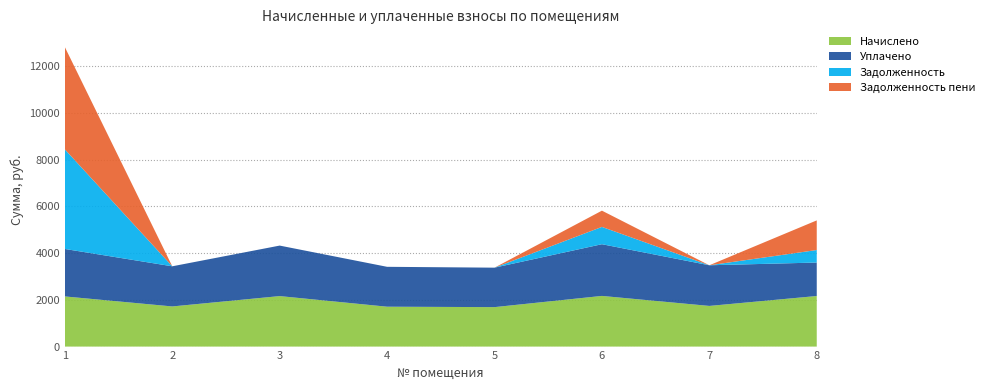

Reading right to left, list all the values displayed in this chart.

Начислено: 8=2166.6	7=1741.3	6=2170.3	5=1690.0	4=1708.3	3=2162.9	2=1719.4	1=2148.3
Уплачено: 8=1433.1	7=1741.3	6=2214.8	5=1690.0	4=1708.3	3=2162.9	2=1719.4	1=2033.0
Задолженность: 8=535.9	7=0.0	6=740.7	5=0.0	4=0.0	3=0.0	2=0.0	1=4265.7
Задолженность пени: 8=1269.3	7=0.0	6=696.2	5=0.0	4=0.0	3=0.0	2=0.0	1=4380.9